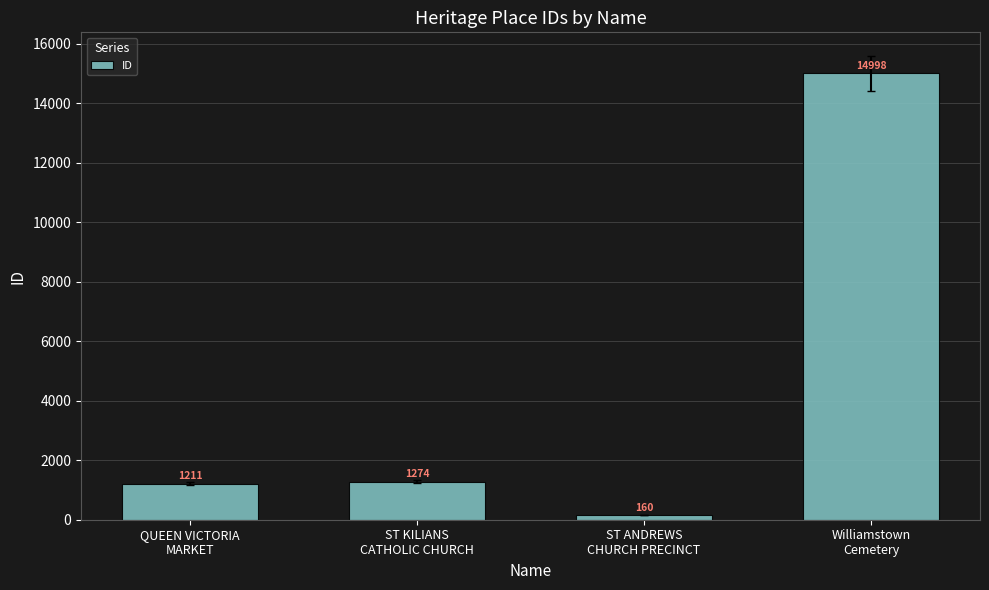

What is the average value?

4411